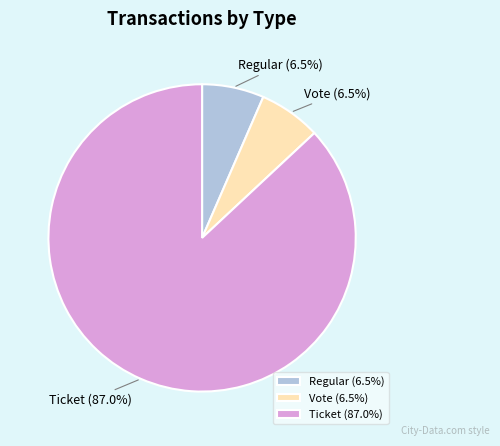

What is the ratio of the value at Regular to the value at Vote?

1.0